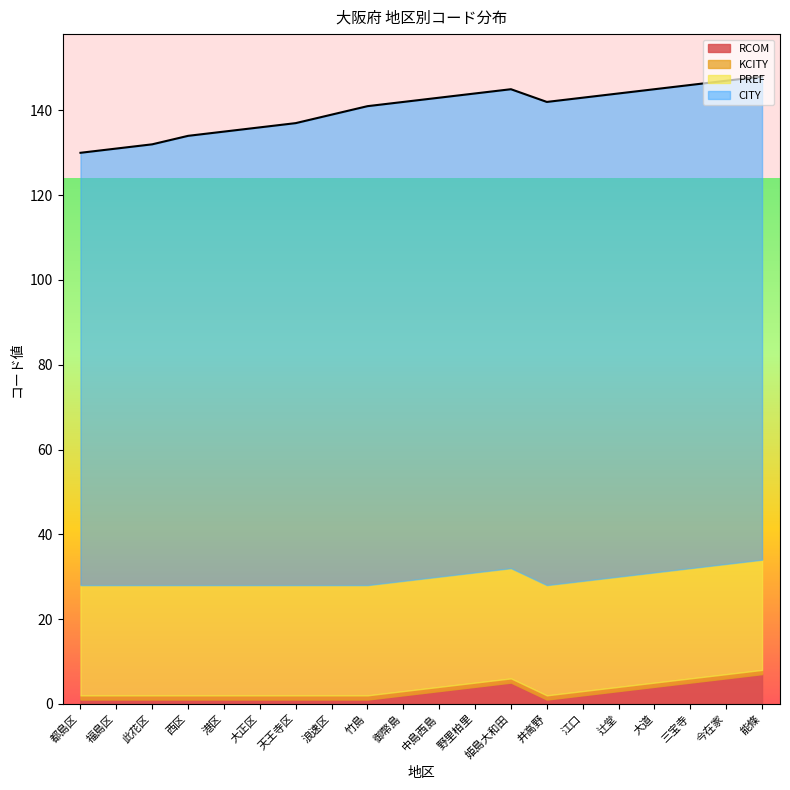

True or false: PREF and CITY intersect in this chart.

False